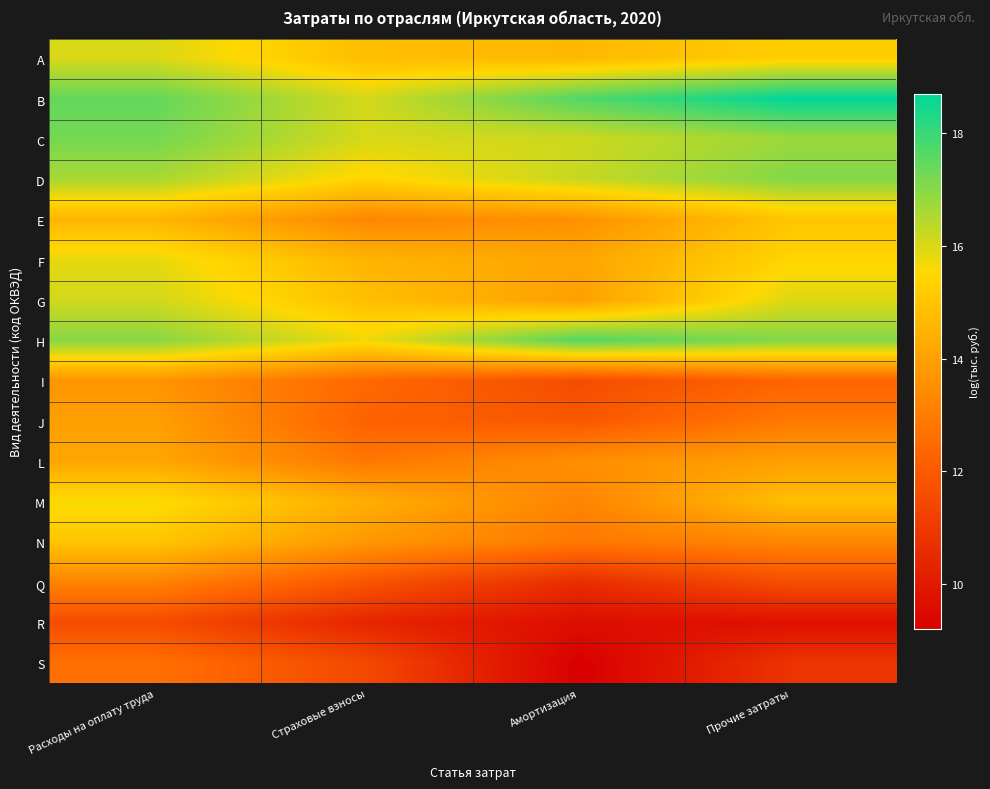

Rank the series by their maximum value, from highest to lowest.

B, H, C, D, G, A, F, M, N, E, L, J, I, Q, S, R